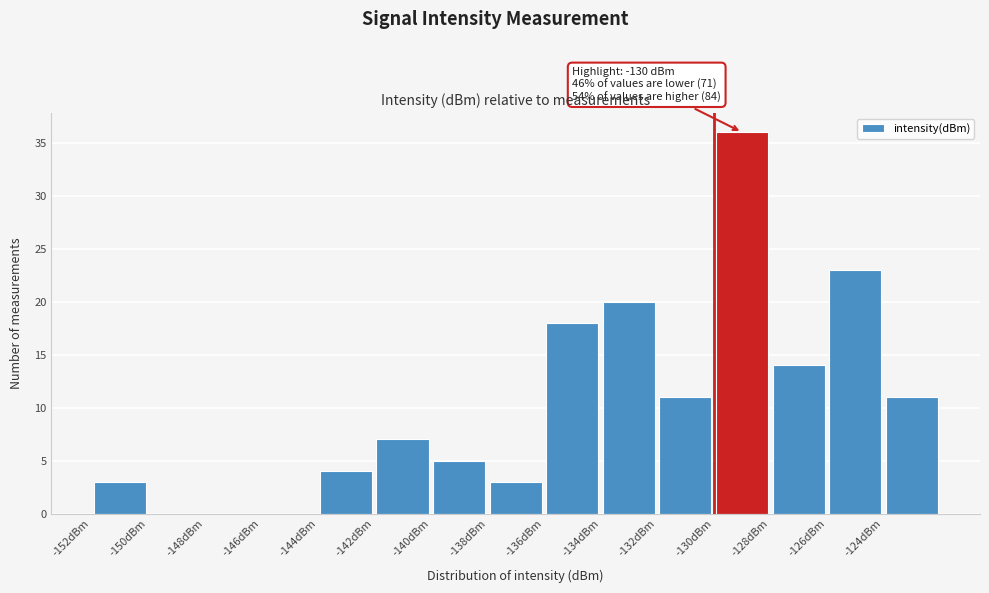

Which range on the x-axis has the tallest bar?

-130 to -128